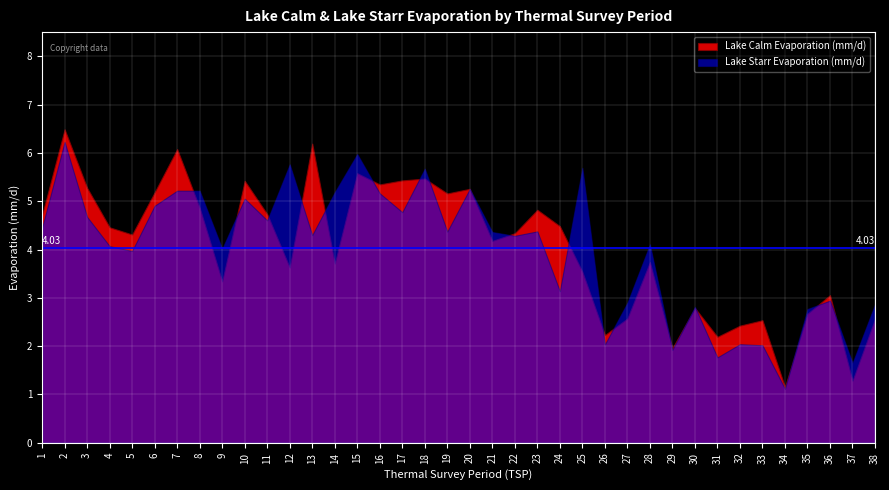

Which series has the widest spread of values?

Lake Calm Evaporation (mm/d)